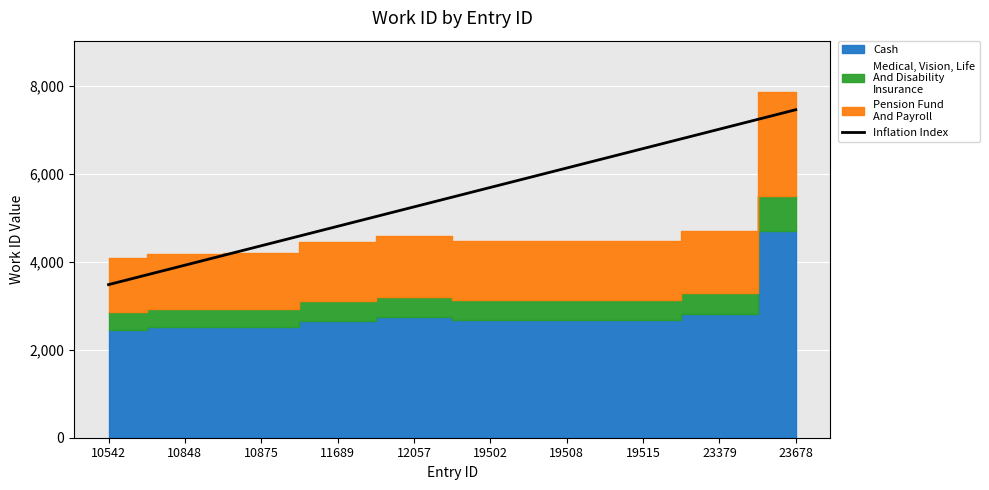

Which category has the lowest value in the Inflation Index series?

10542